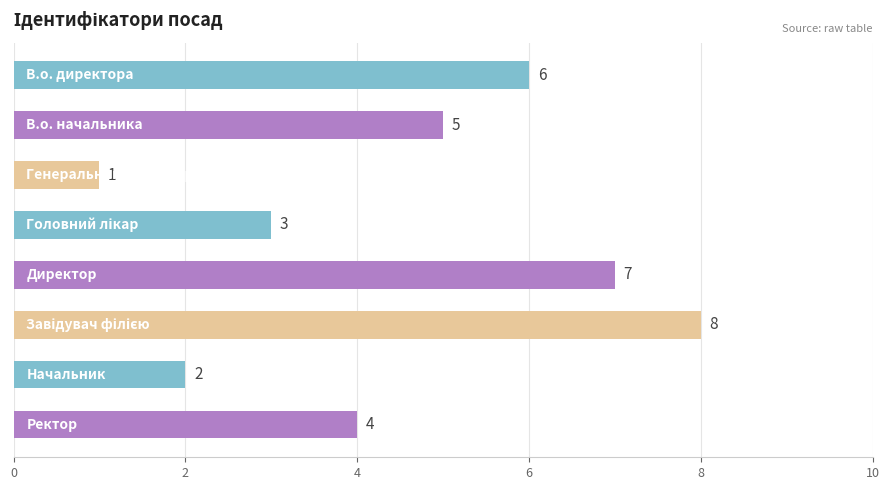

What is the difference between the maximum and minimum values?

7